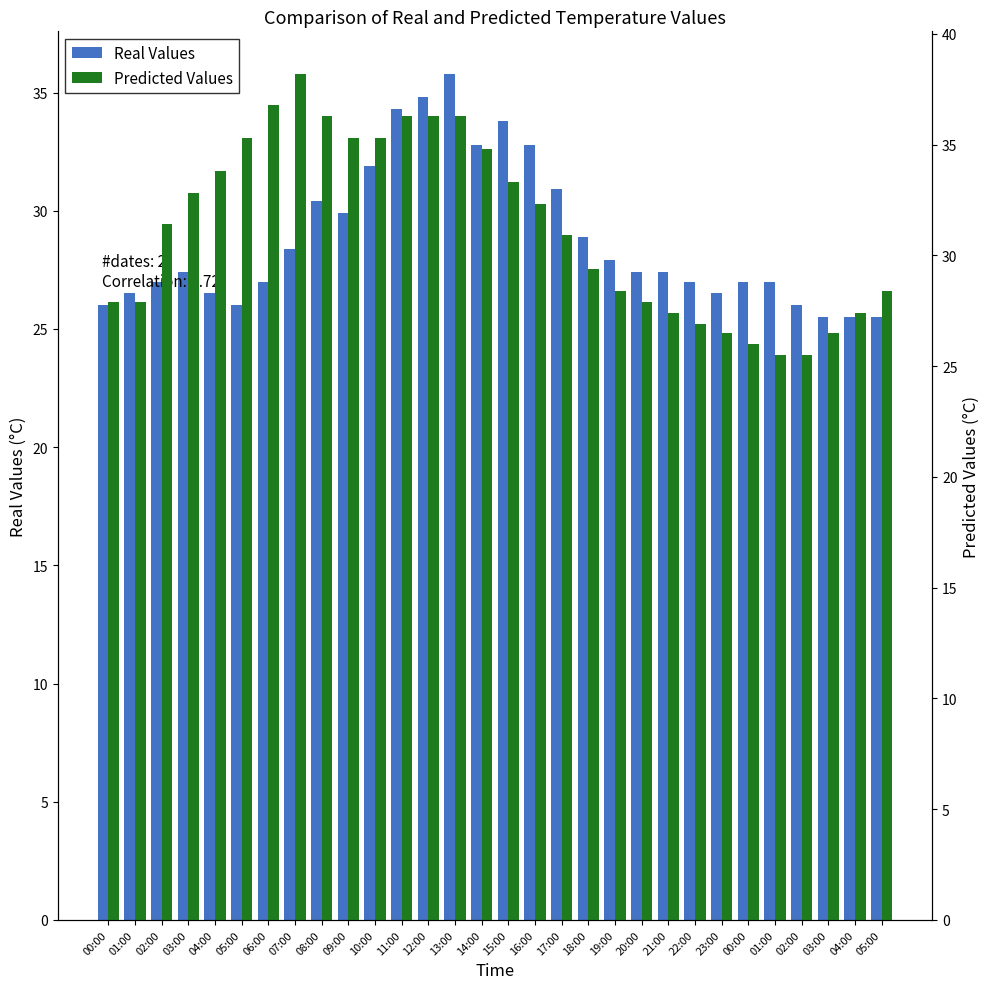

At which label is Real Values closest to 30?

09:00